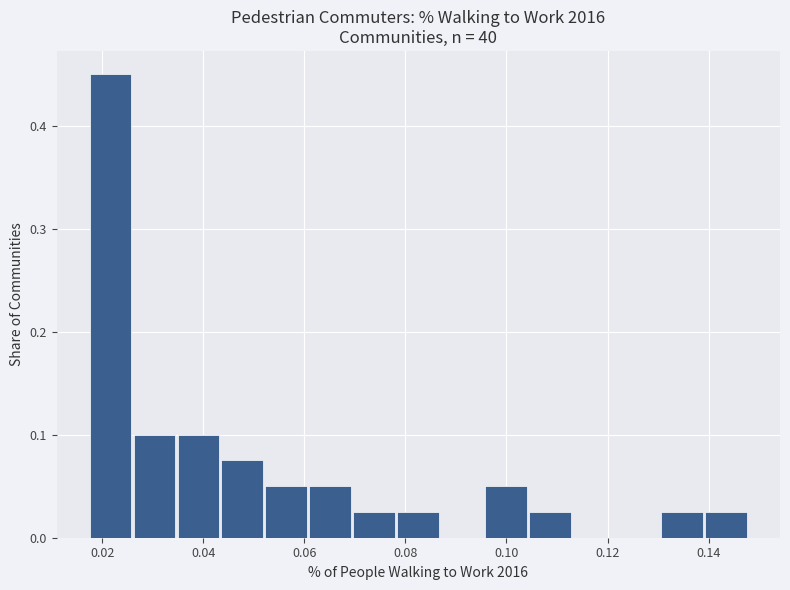

Which range on the x-axis has the tallest bar?

0.018 to 0.026